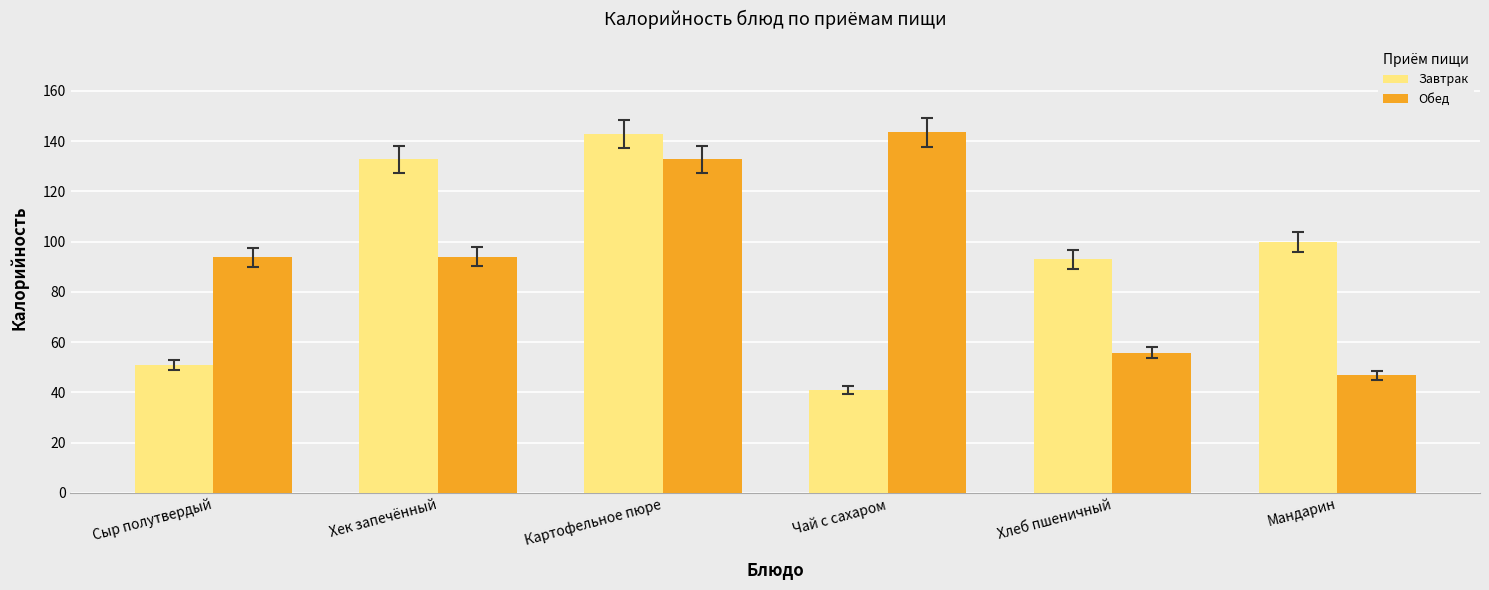

How many values in the Обед series exceed 93?

4